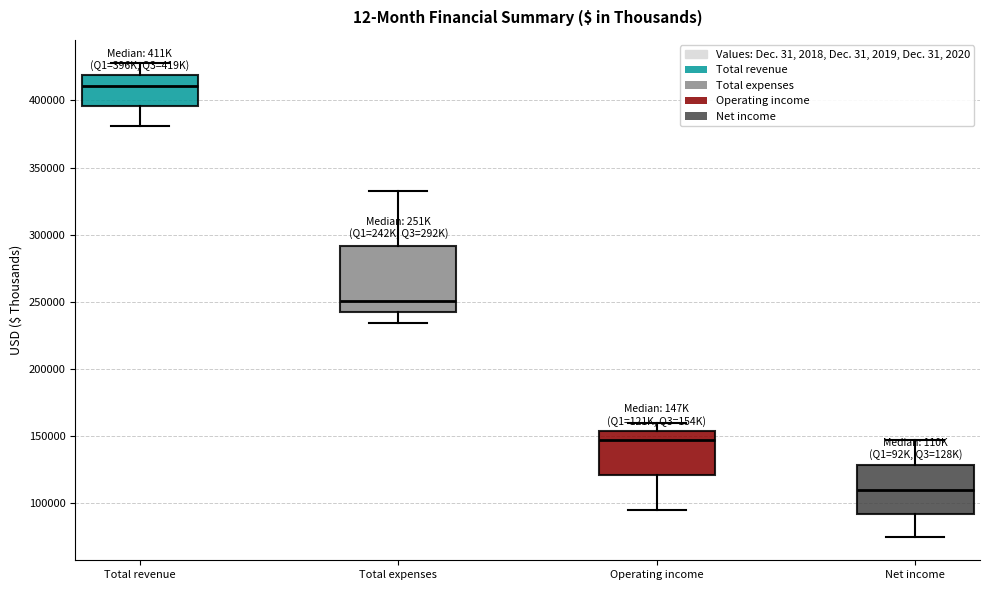

Which box's median line is the lowest?

Net income